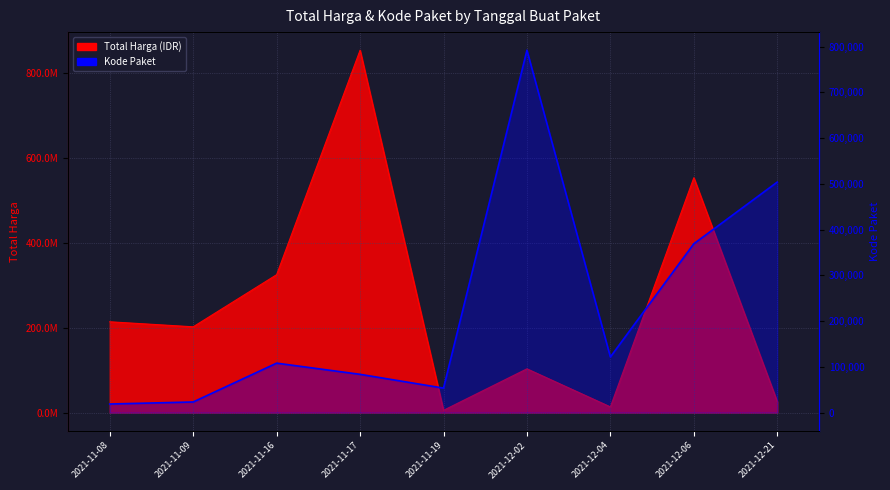

Which label corresponds to the largest value in the chart?

2021-11-17